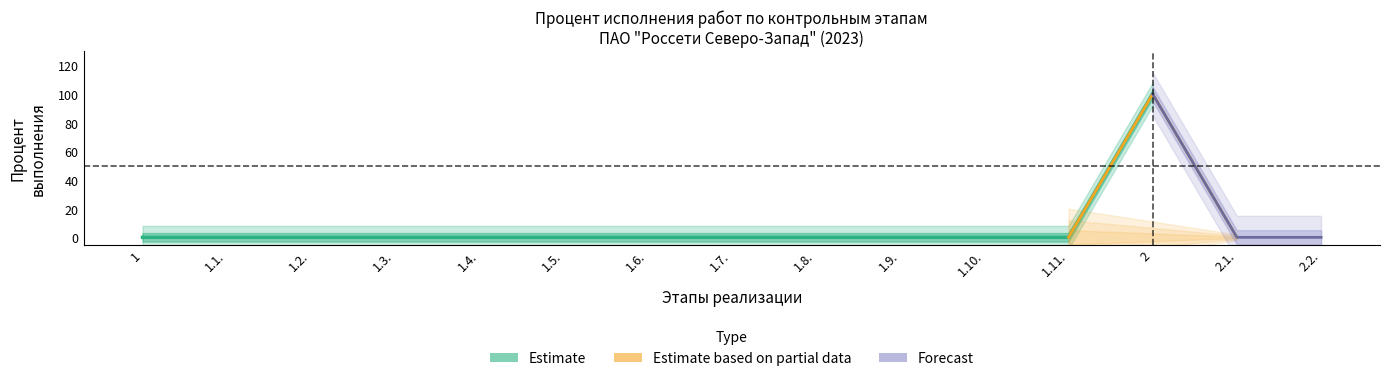

What is the sum of all Estimate values?

100